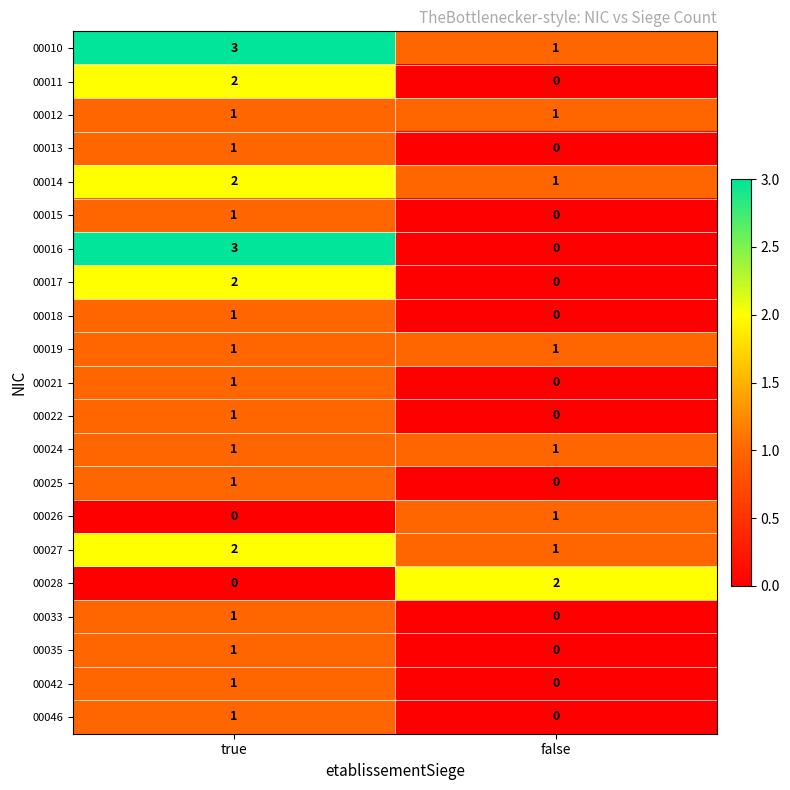

What is the sum of the 00027 values at false and true?

3